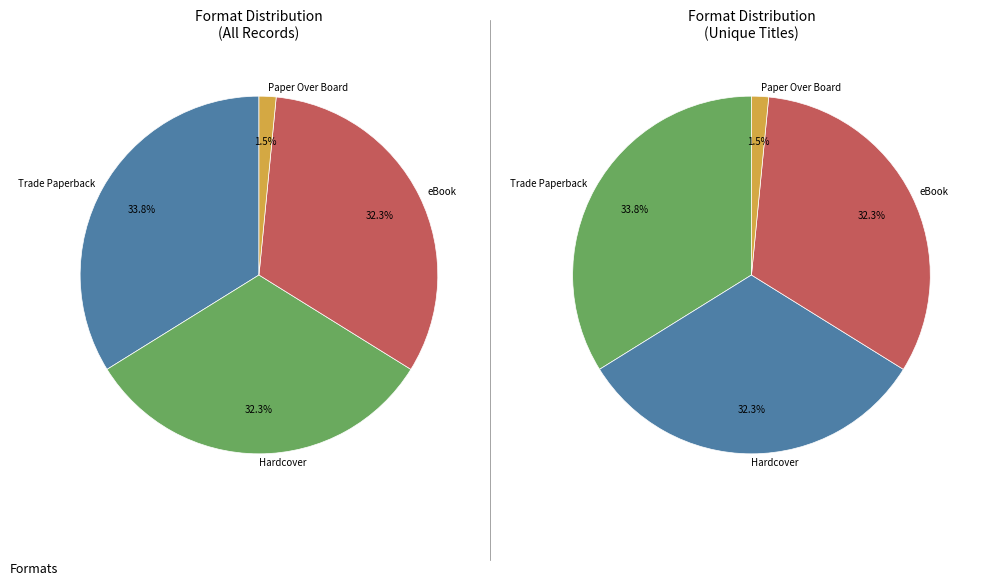

What is the largest slice in the pie chart?

Trade Paperback